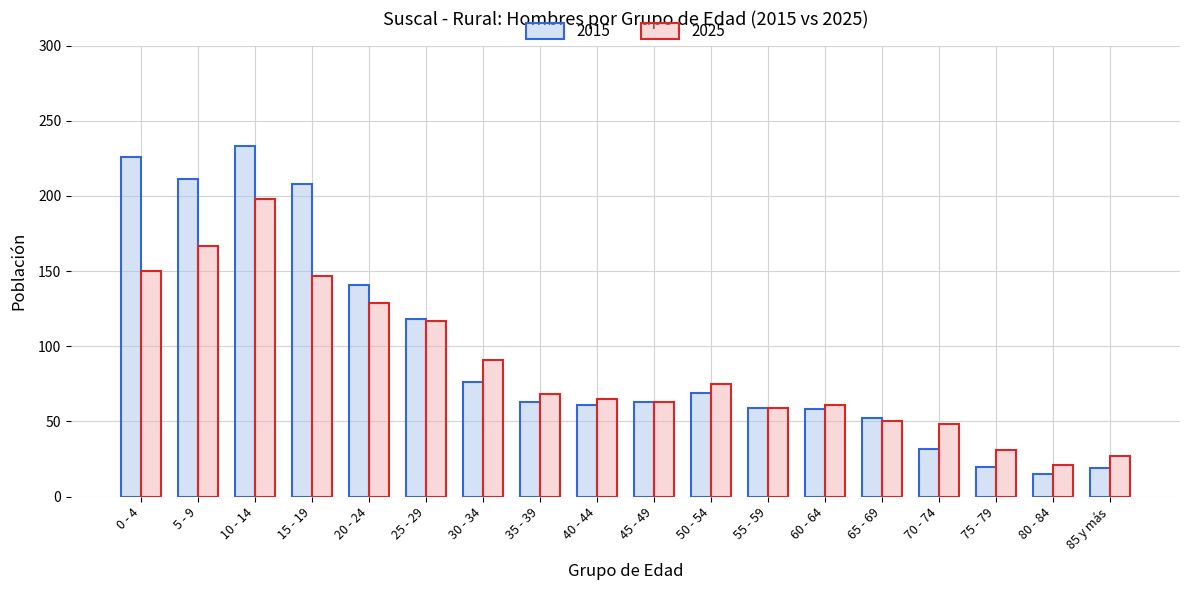

At which label does 2025 reach its minimum?

80 - 84